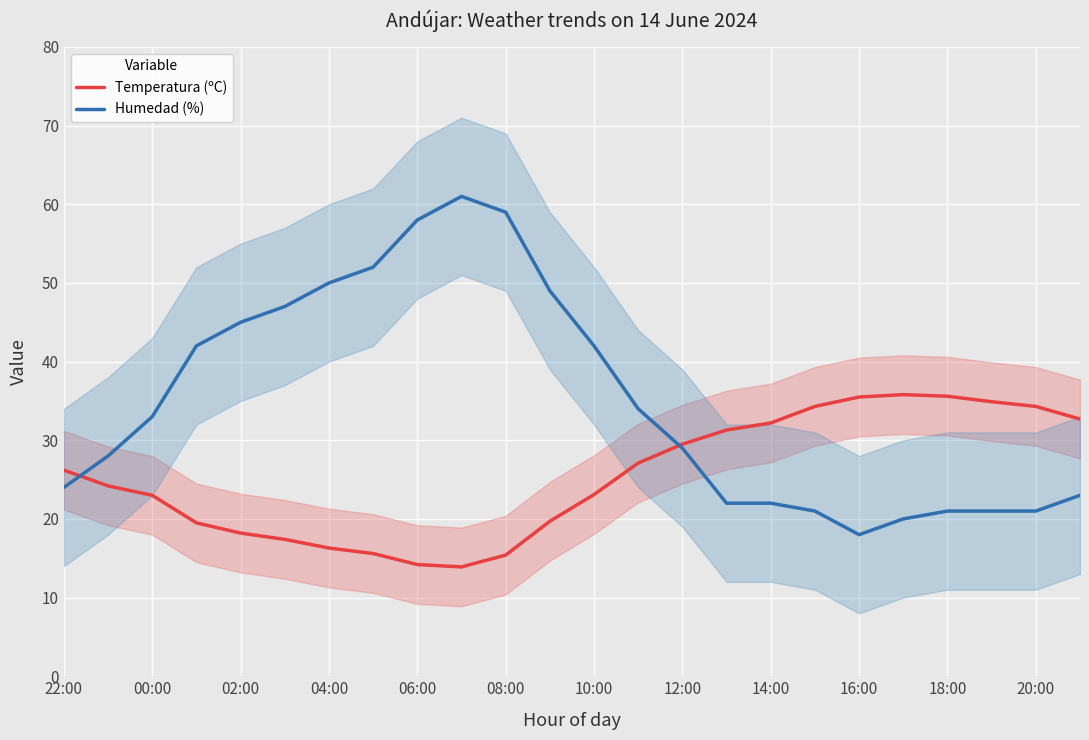

What are all the series names shown in the legend?

Temperatura (ºC), Humedad (%)